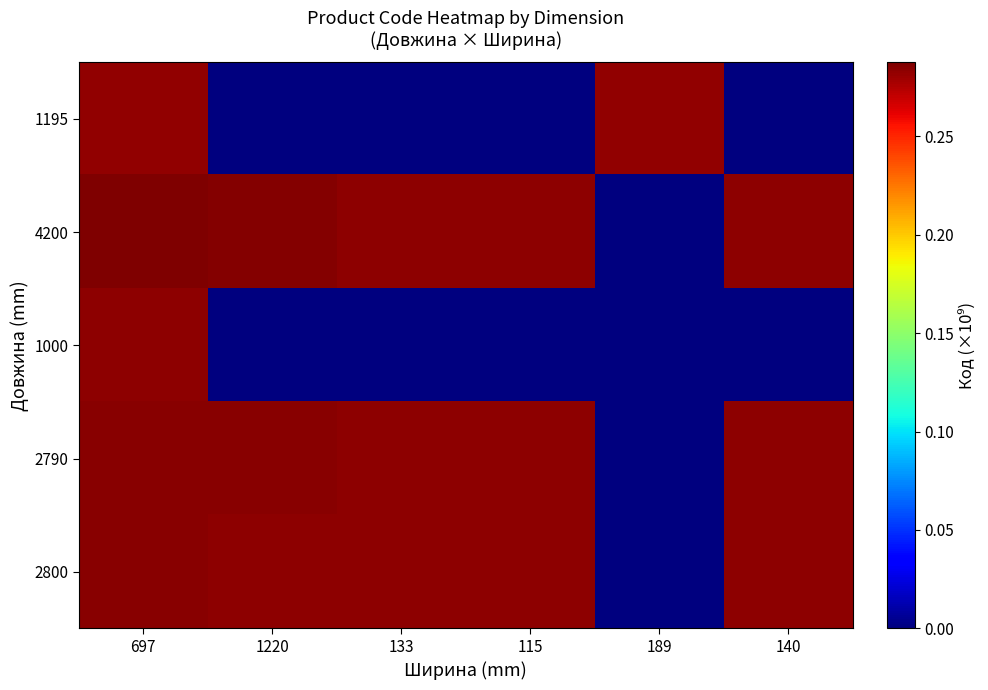

What is the total value across all series at 697?

1.4